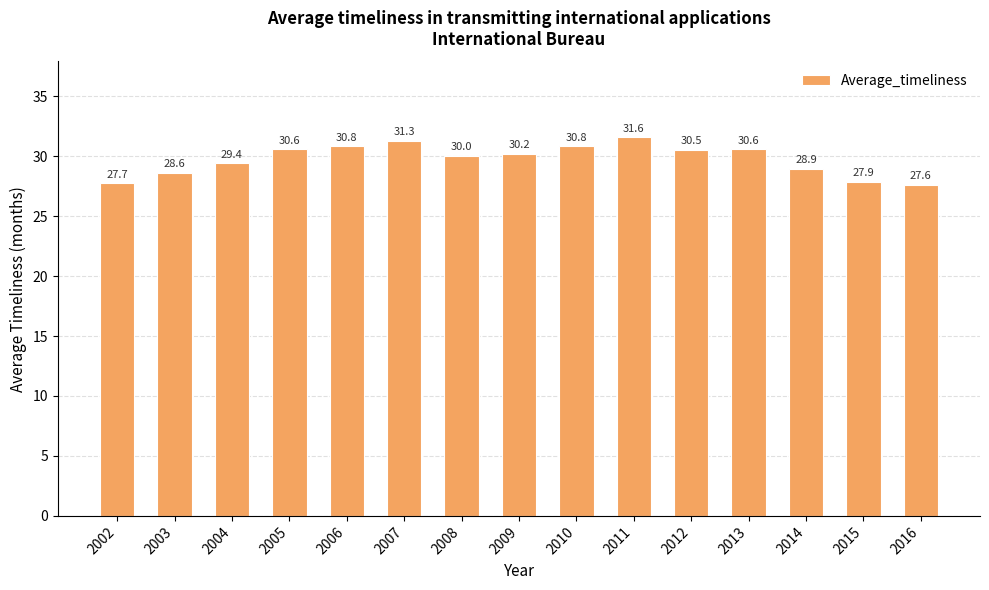

Which has a higher value, 2002 or 2015?

2015